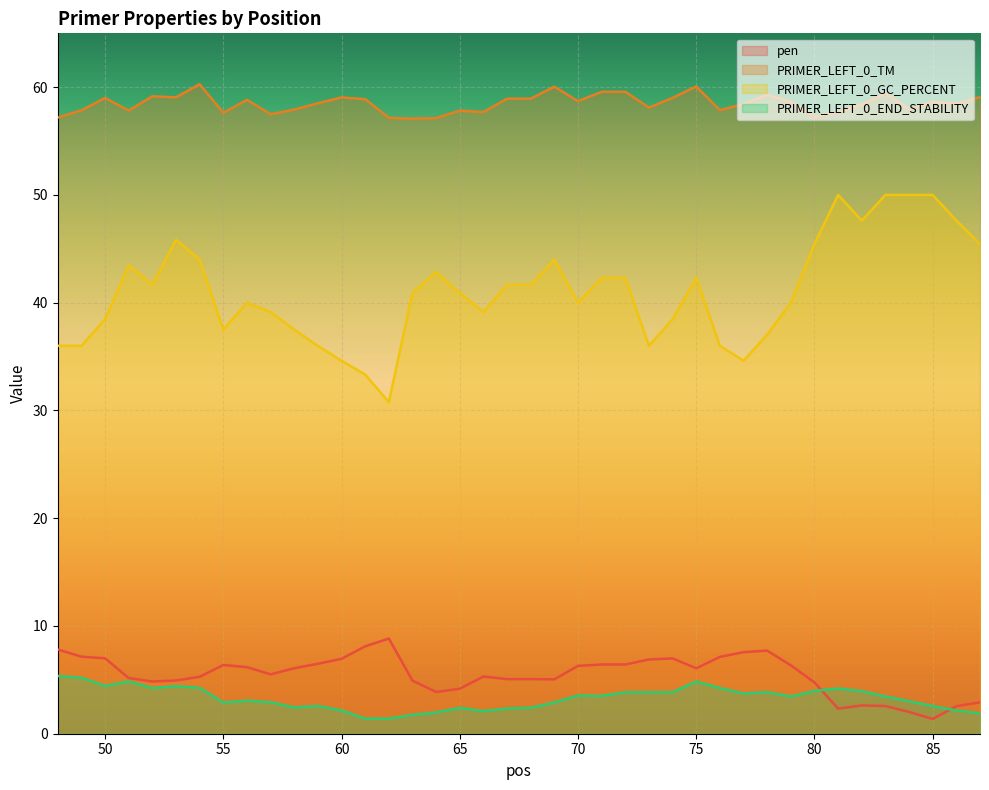

What are all the series names shown in the legend?

pen, PRIMER_LEFT_0_TM, PRIMER_LEFT_0_GC_PERCENT, PRIMER_LEFT_0_END_STABILITY